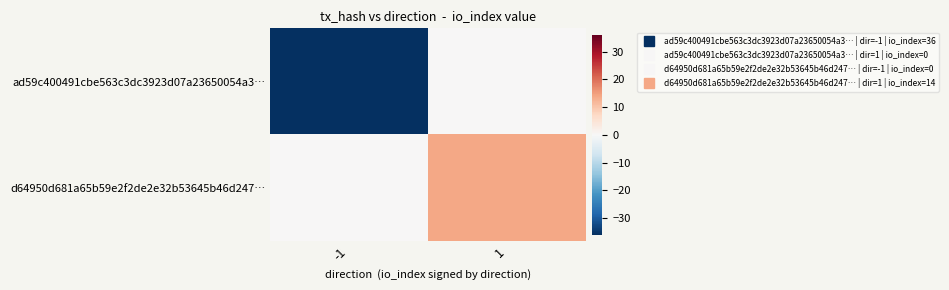

Reading left to right, extract all data points from this chart.

ad59c400491cbe563c3dc3923d07a23650054a3…: -1=-36	1=0
d64950d681a65b59e2f2de2e32b53645b46d247…: -1=0	1=14